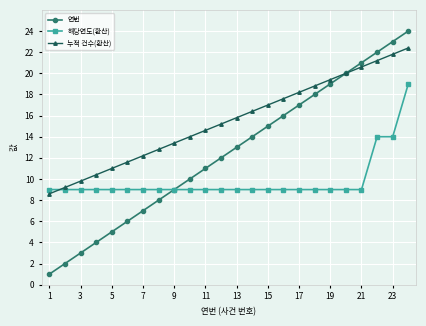

Which series has the largest total across all categories?

누적 건수(환산)